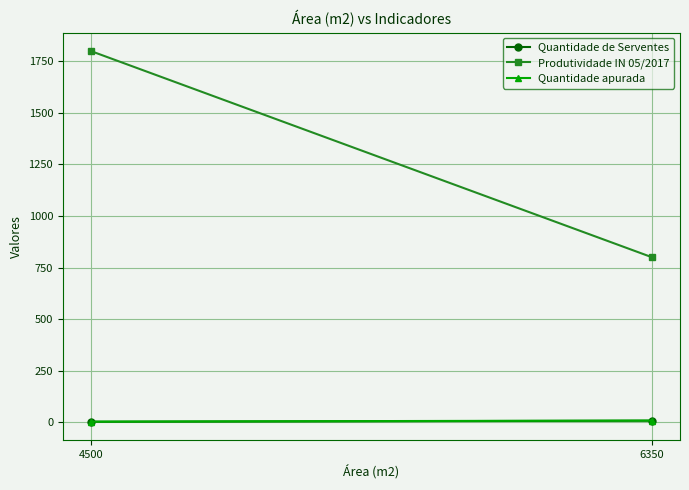

What is the difference between the maximum and minimum values in the Produtividade IN 05/2017 series?

1000.0